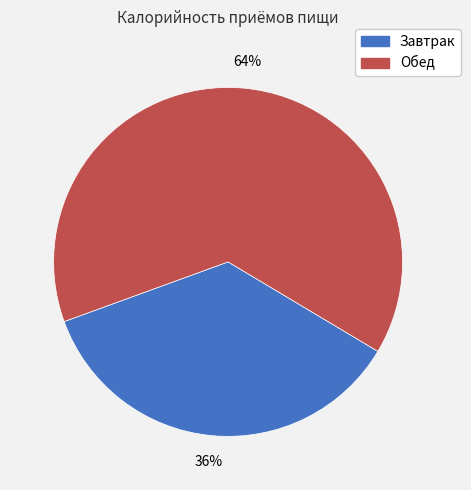

Which category accounts for the majority?

Обед